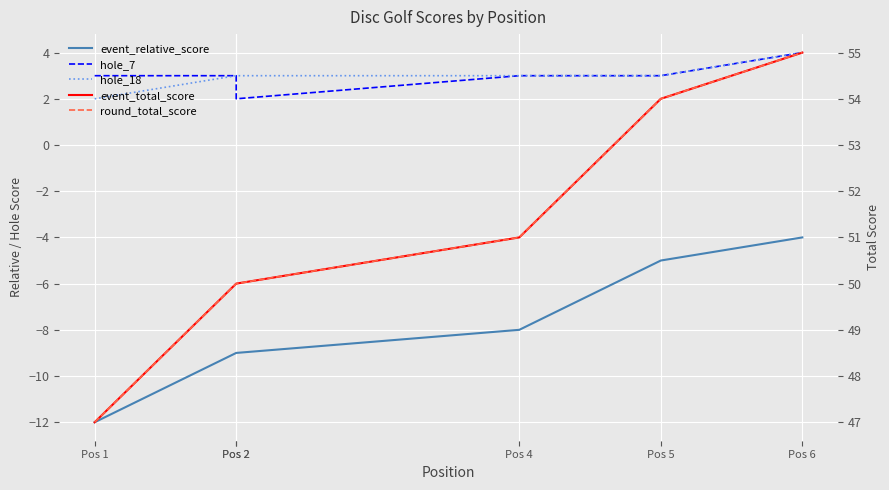

True or false: round_total_score and hole_18 cross at least once.

False